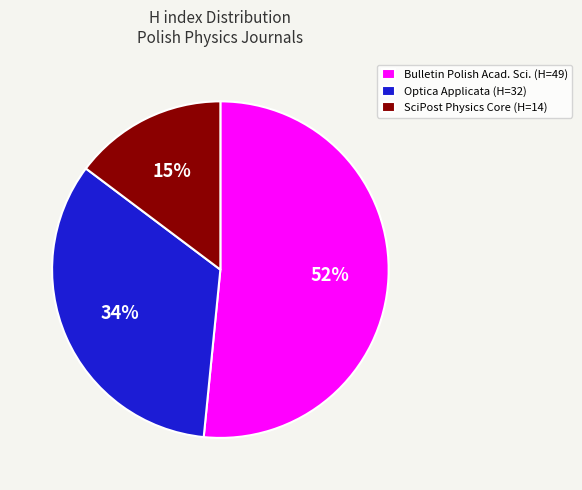

How many slices are in this pie chart?

3